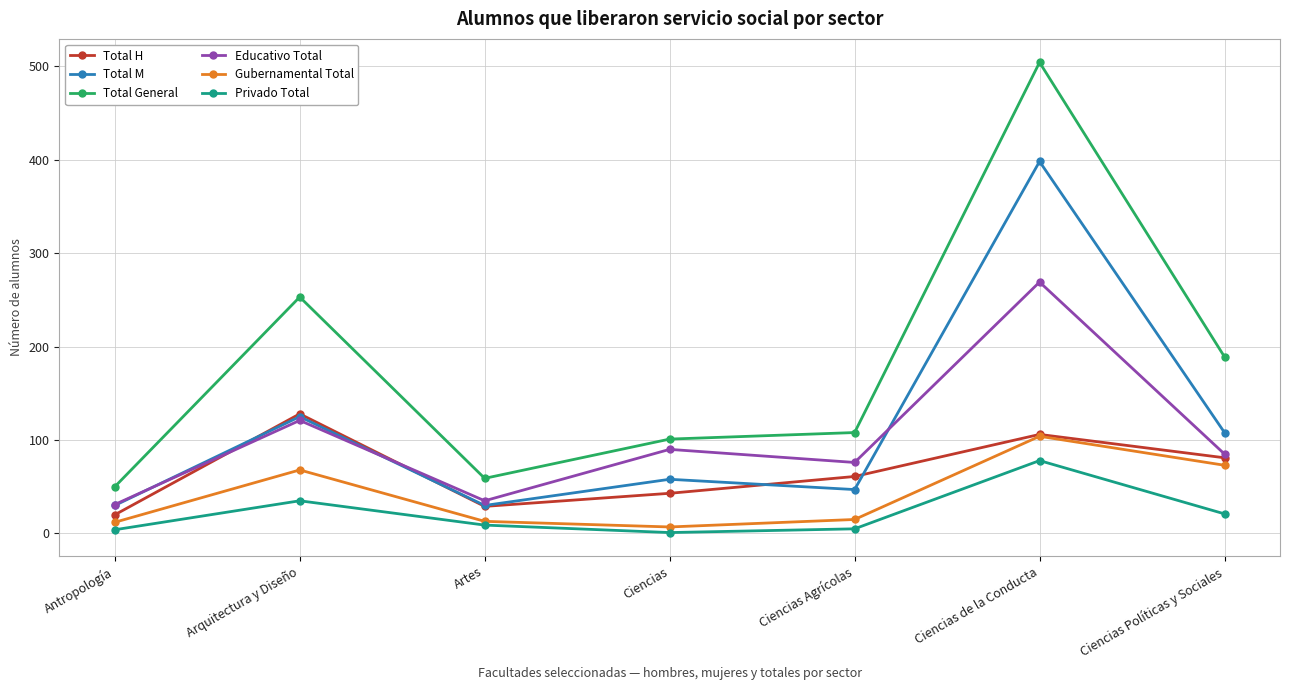

What is the label of the 7th point from the right?

Antropología